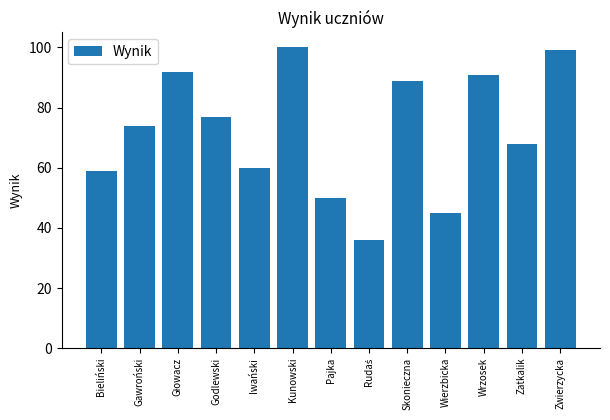

What is the approximate value at Zatkalik?

68